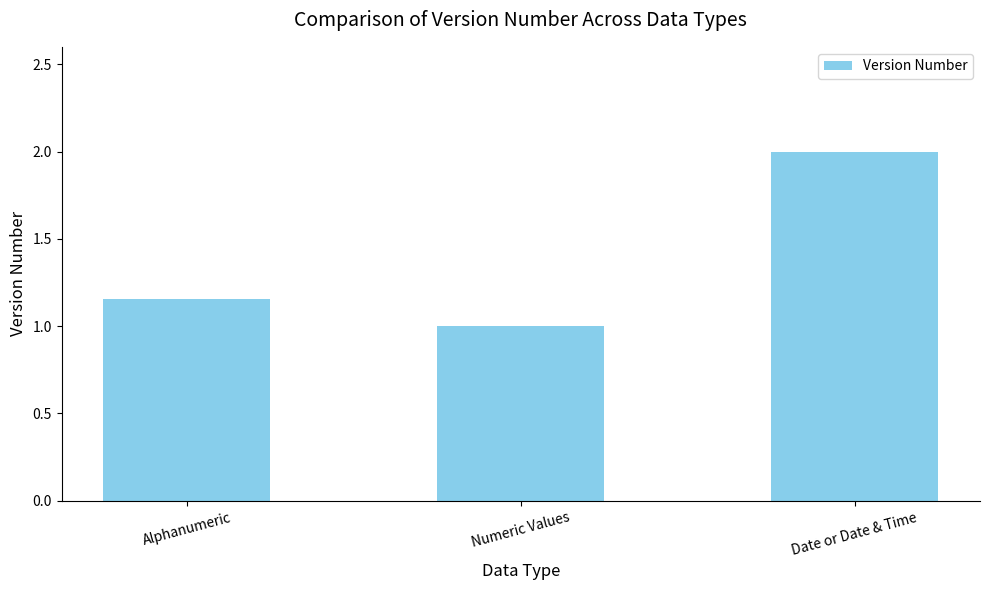

How many bars are there in total?

3